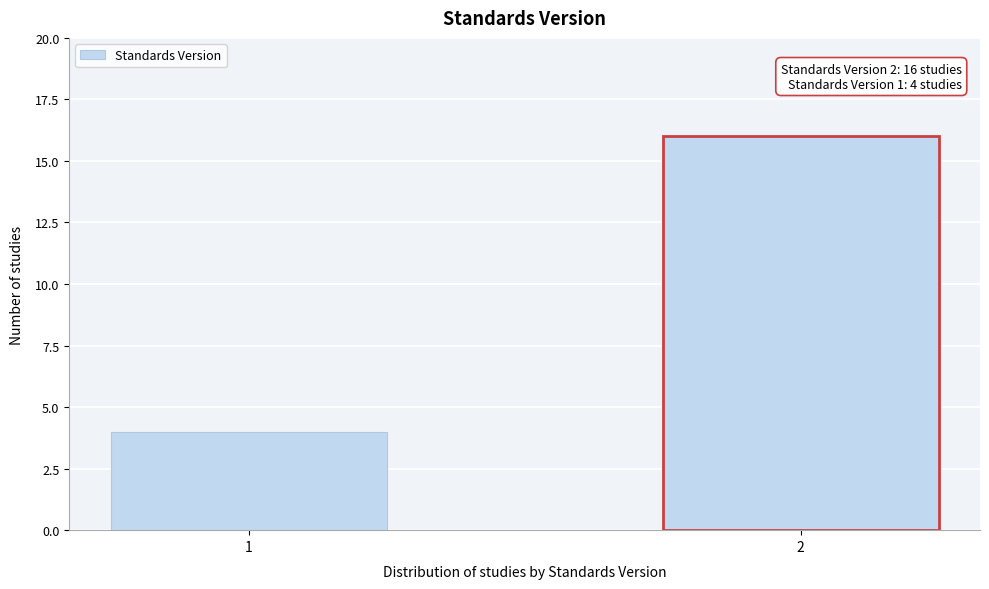

Reading left to right, transcribe all the data shown in this chart.

1=4	2=16